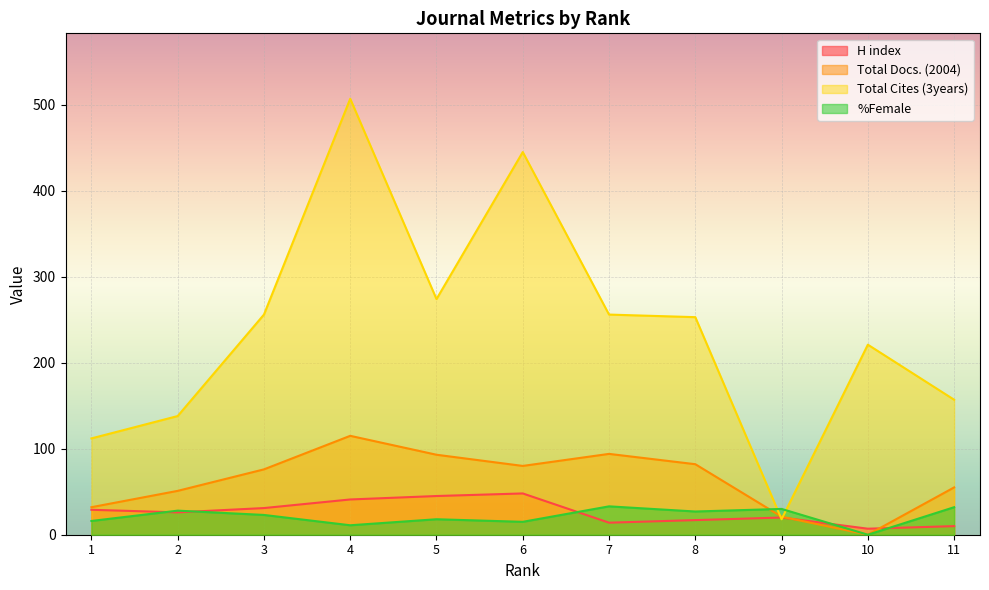

Which label corresponds to the smallest value in the chart?

10